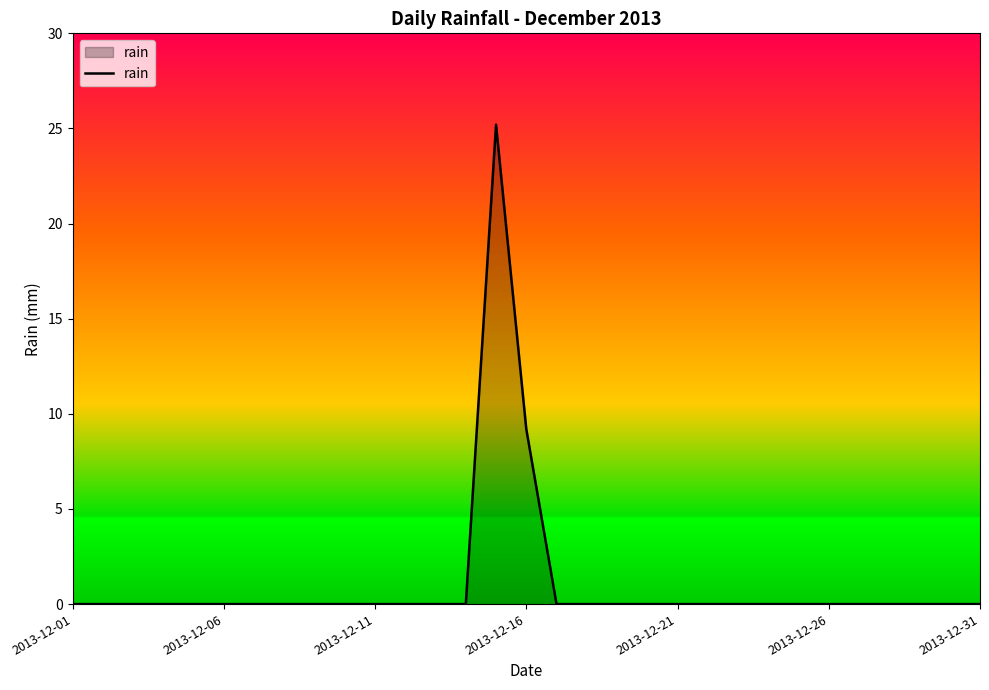

What is the greatest value displayed?

25.2